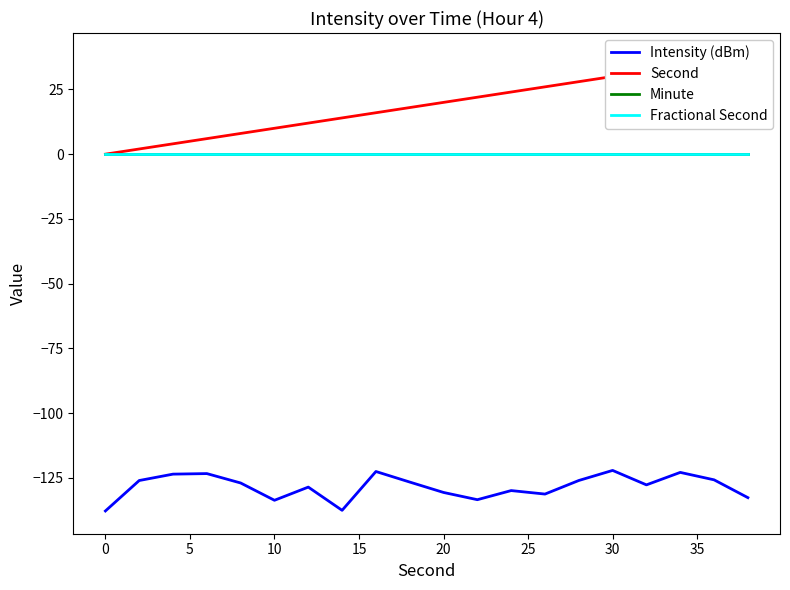

Does the chart display data point markers on the line(s)?

No